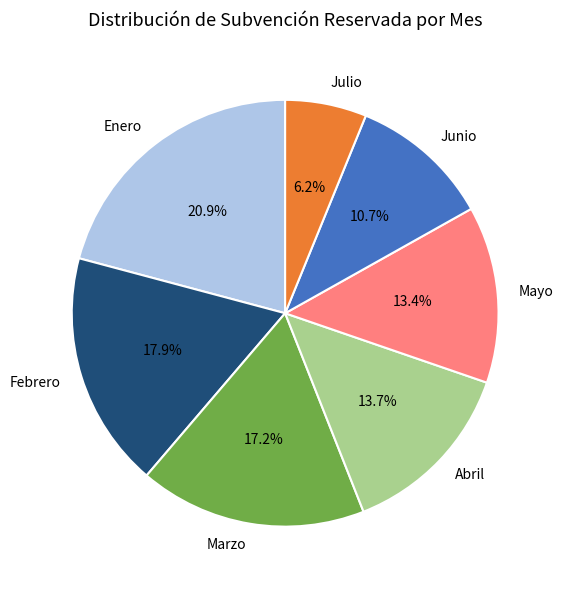

Does Abril account for over 50% of the chart?

No